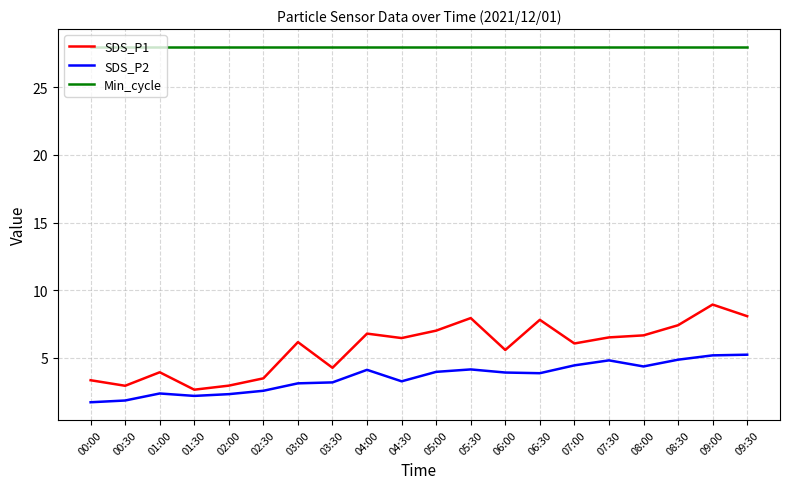

Between 06:00 and 08:30, which series saw the biggest shift?

SDS_P1